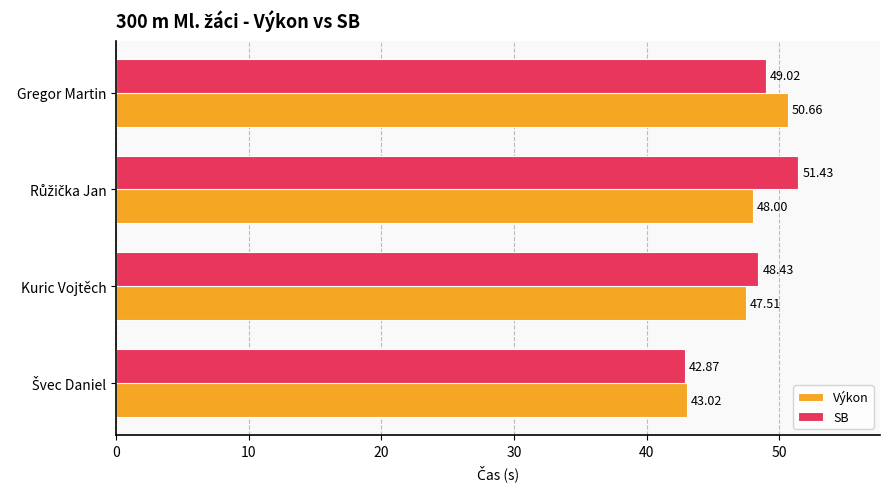

Rank the series by their average value, from highest to lowest.

SB, Výkon